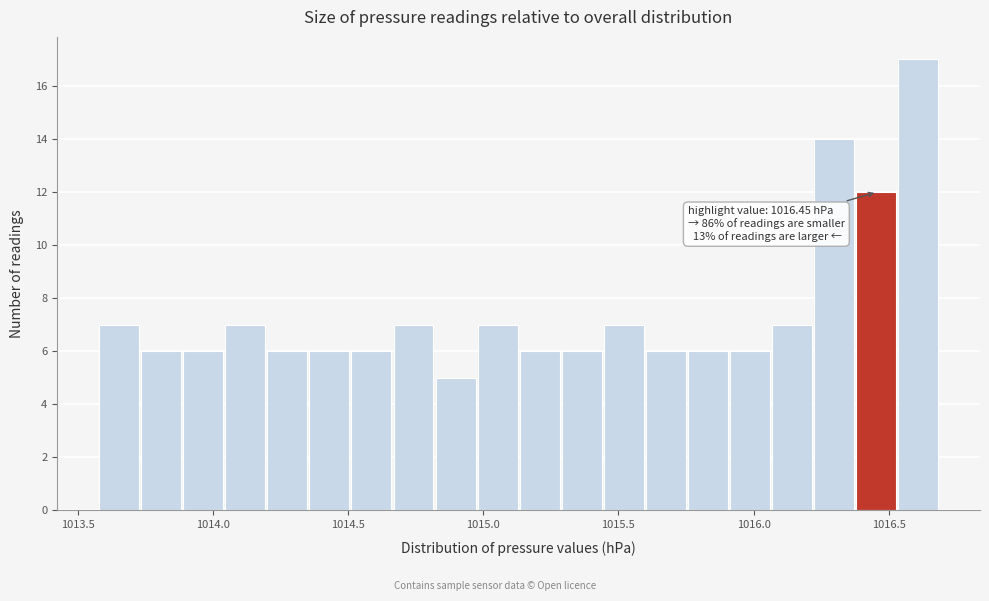

Around what value on the x-axis is the tallest bar? Give the approximate position of its centre, as read against the axis.

1016.60